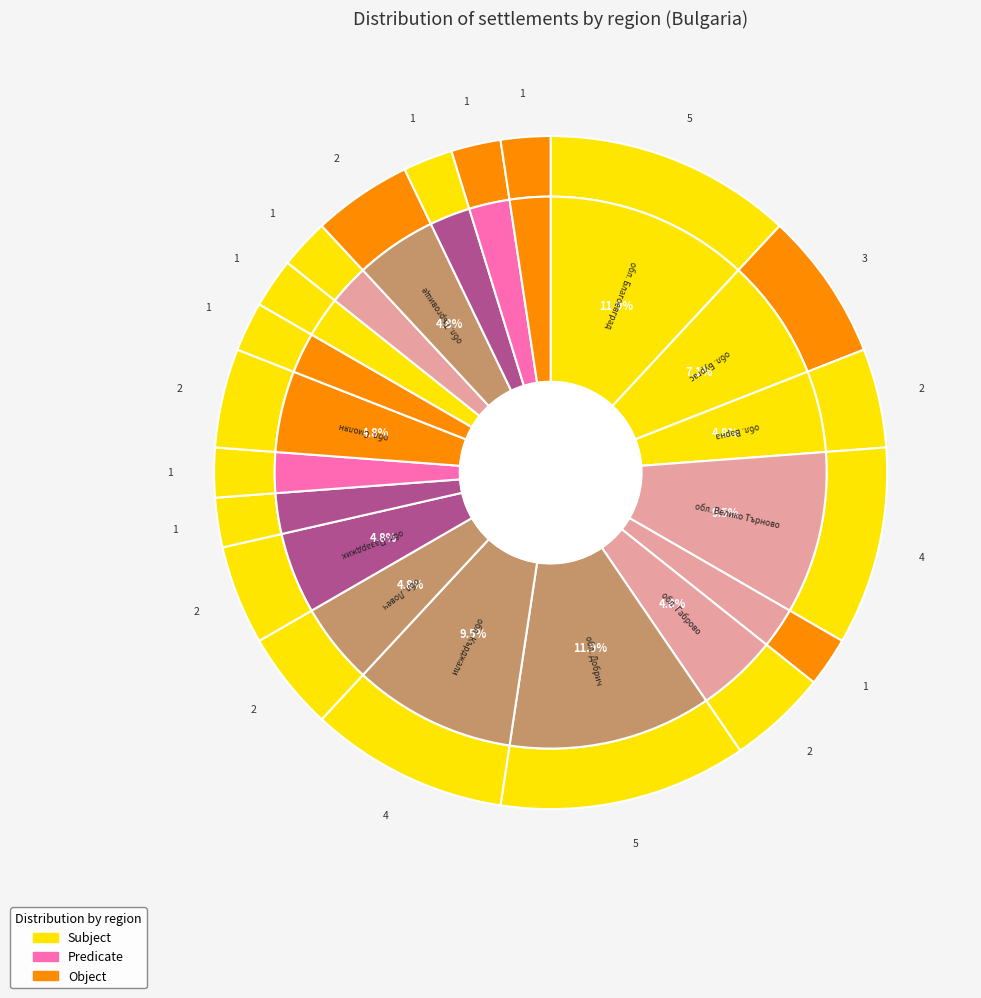

Which slice is the smallest?

обл. Видин